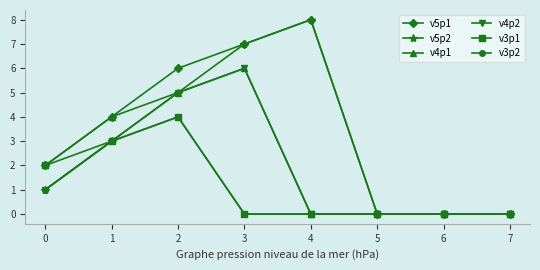

Which series has the largest total across all categories?

v5p1